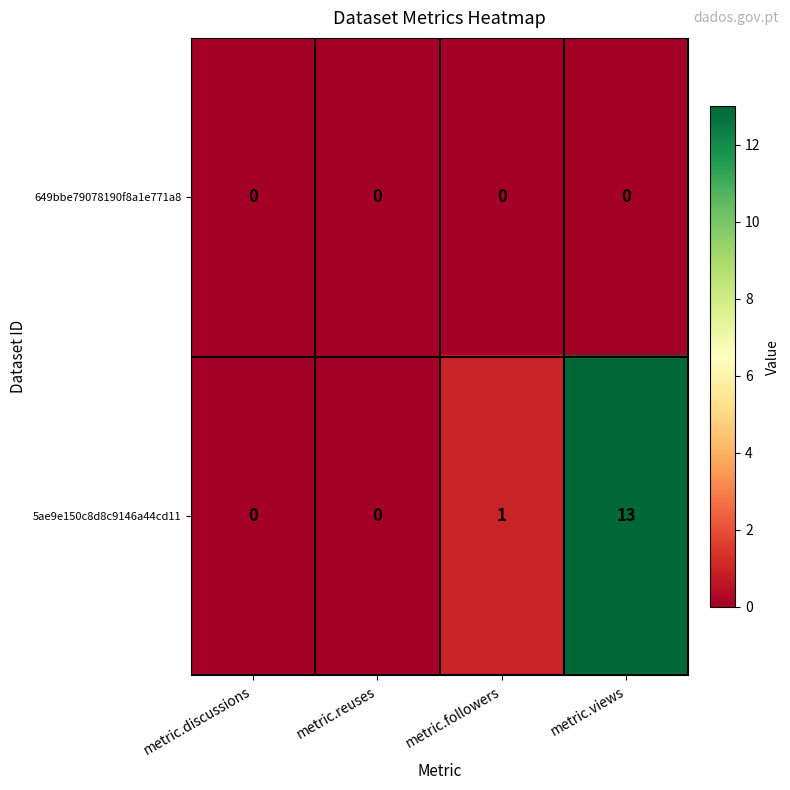

Rank the series by their average value, from lowest to highest.

649bbe79078190f8a1e771a8, 5ae9e150c8d8c9146a44cd11